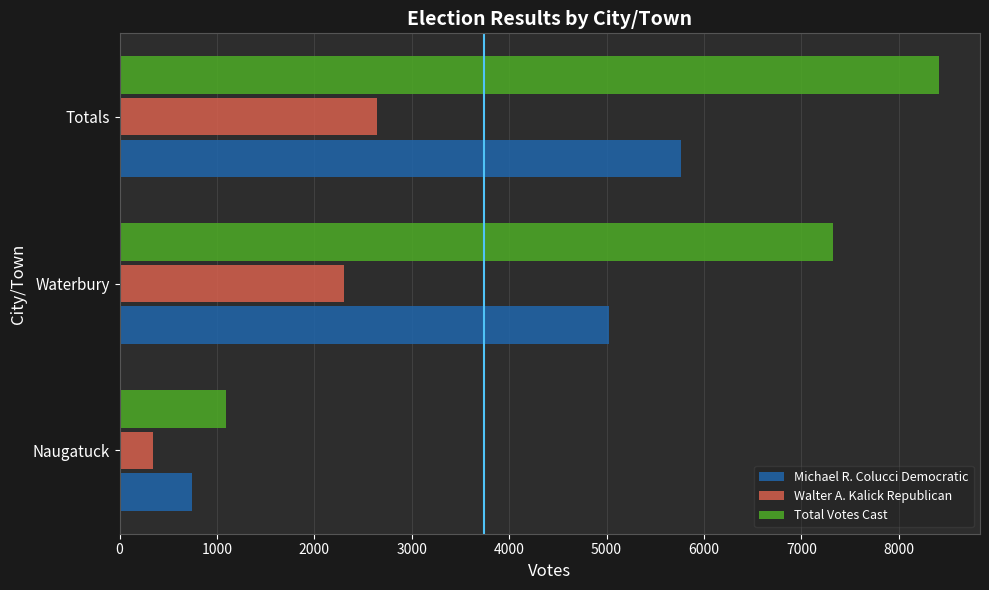

List the series in order of their overall mean, highest first.

Total Votes Cast, Michael R. Colucci Democratic, Walter A. Kalick Republican